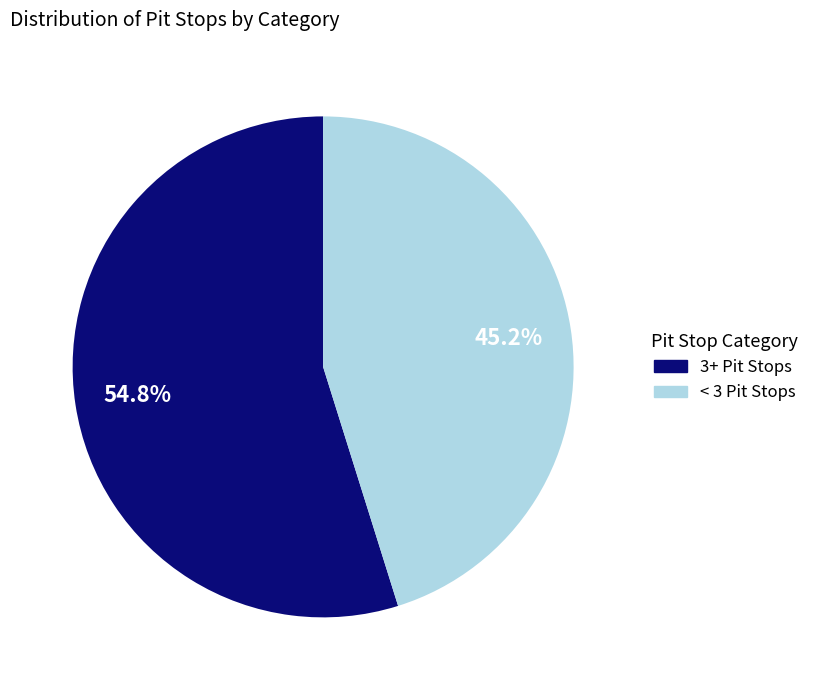

Does any single category account for the majority?

Yes